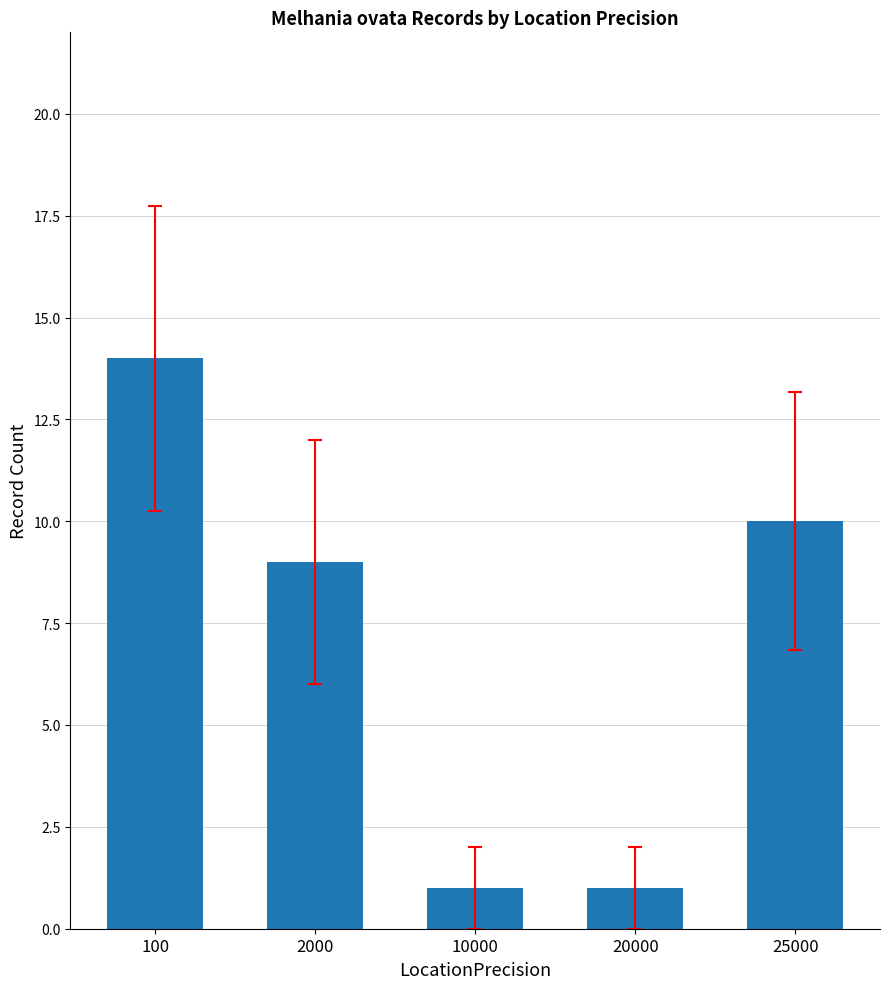

Reading left to right, transcribe all the data shown in this chart.

100=14	2000=9	10000=1	20000=1	25000=10